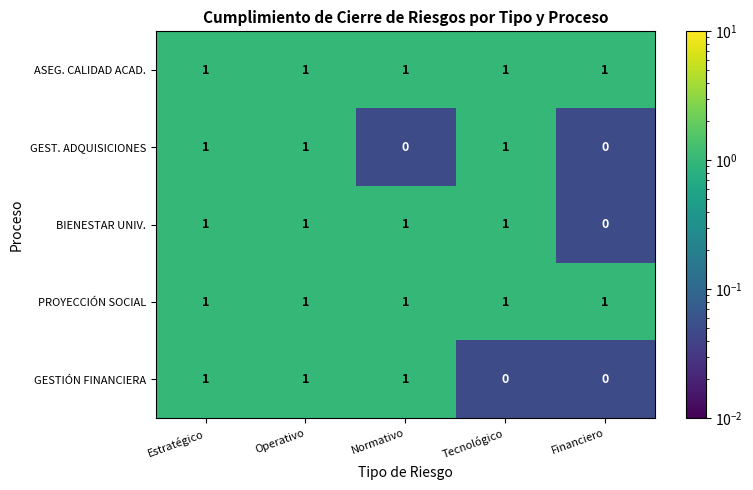

How many GESTIÓN FINANCIERA values are between 0 and 1?

5